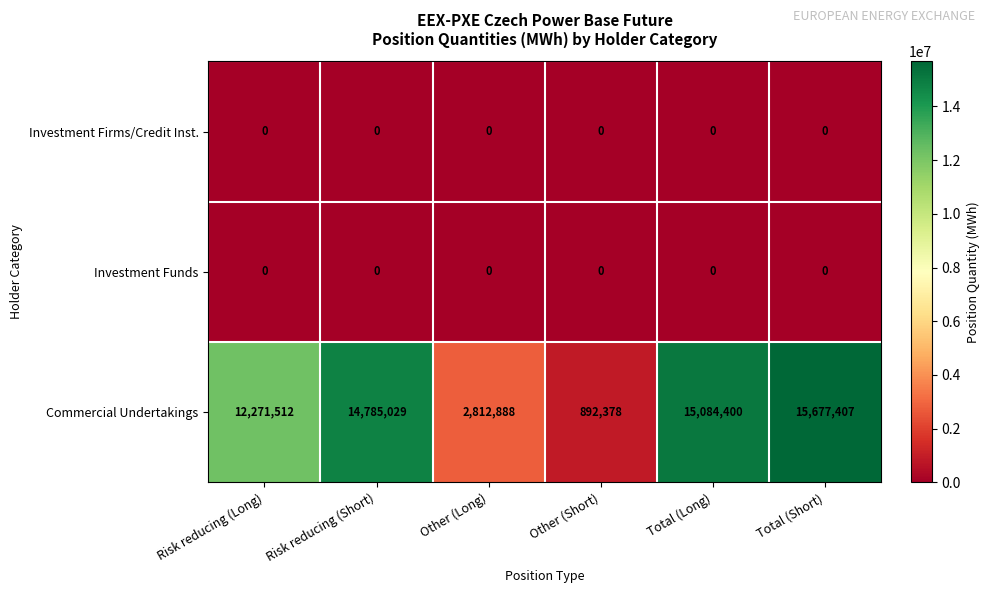

The Commercial Undertakings series shows 4807984 at Other (Long). True or false?

False